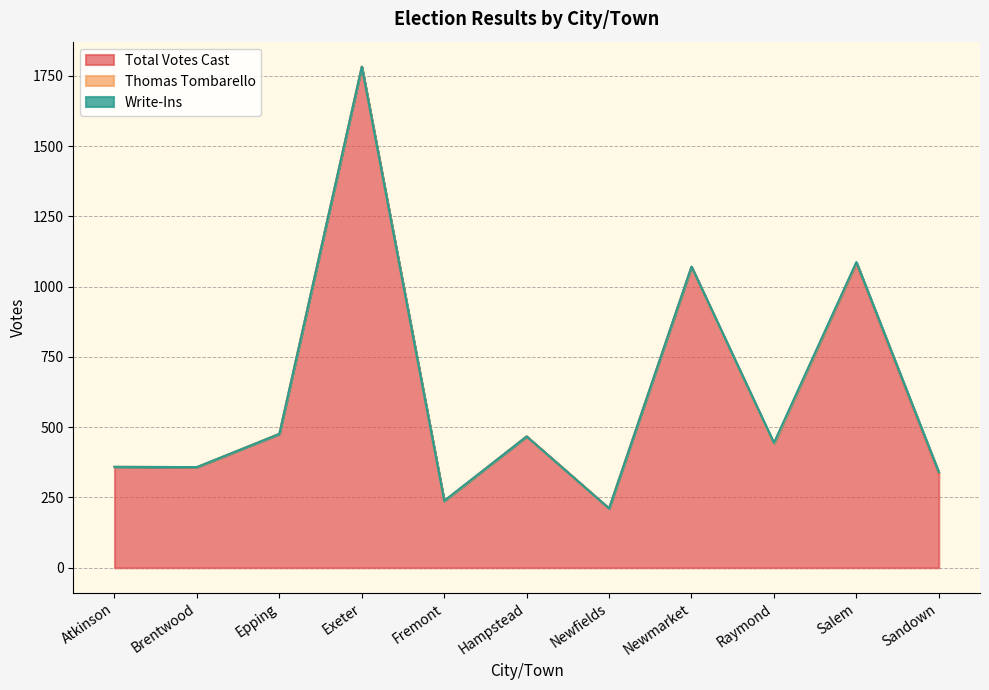

Reading left to right, what are all the values shown in this chart?

Total Votes Cast: 358	357	476	1782	237	467	211	1070	441	1083	335
Thomas Tombarello: 1	1	0	0	0	0	0	0	0	3	4
Write-Ins: 0	0	0	0	1	0	0	1	3	1	1